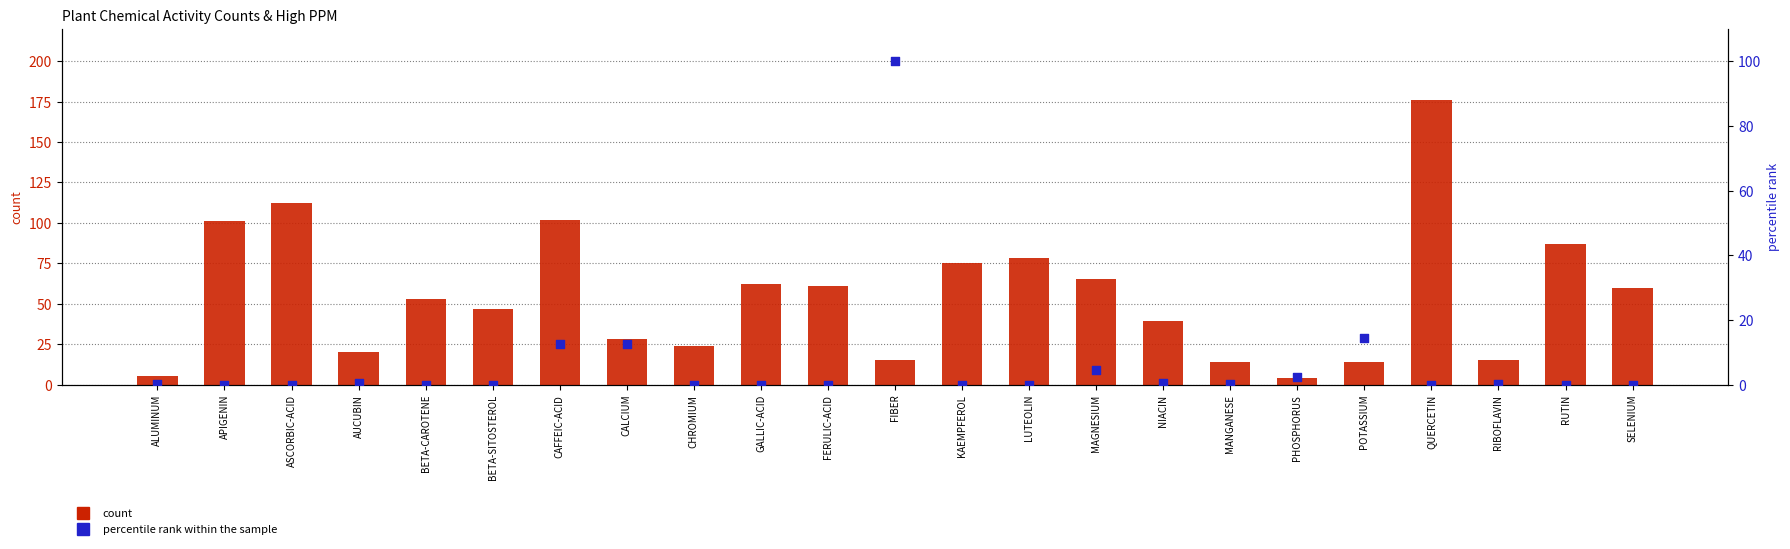

Which series has the largest total across all categories?

count